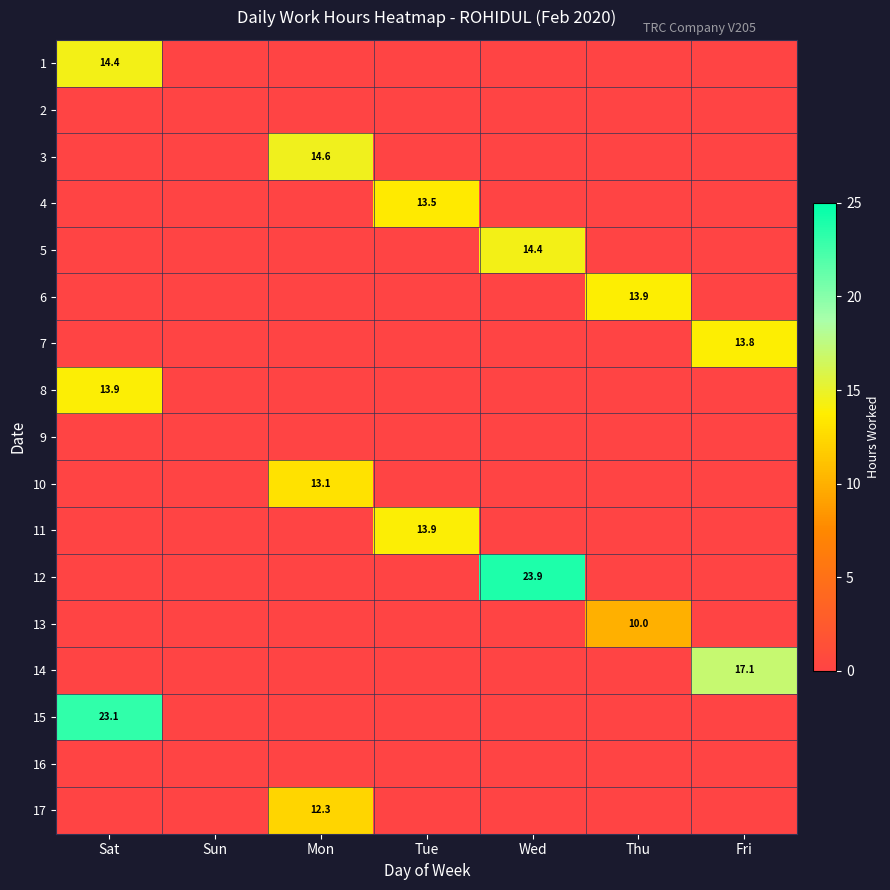

Rank the series at Thu from highest to lowest value.

6, 13, 1, 2, 3, 4, 5, 7, 8, 9, 10, 11, 12, 14, 15, 16, 17